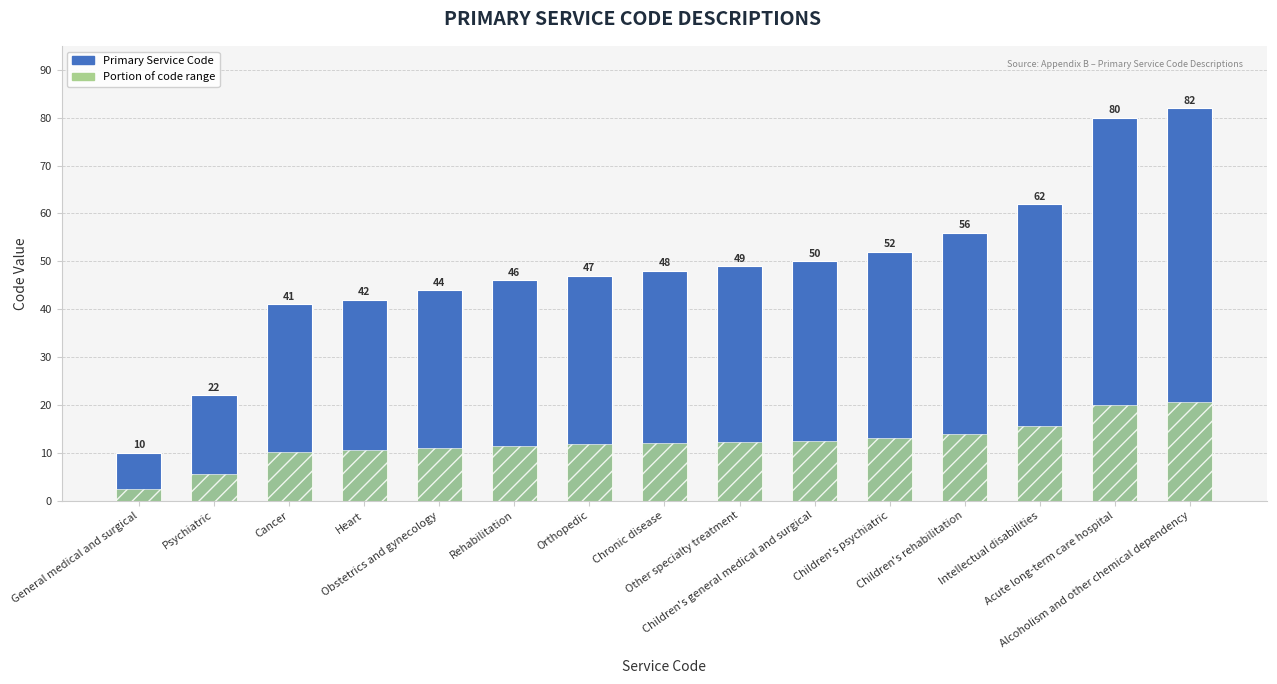

At which label is Primary Service Code closest to 46?

Rehabilitation